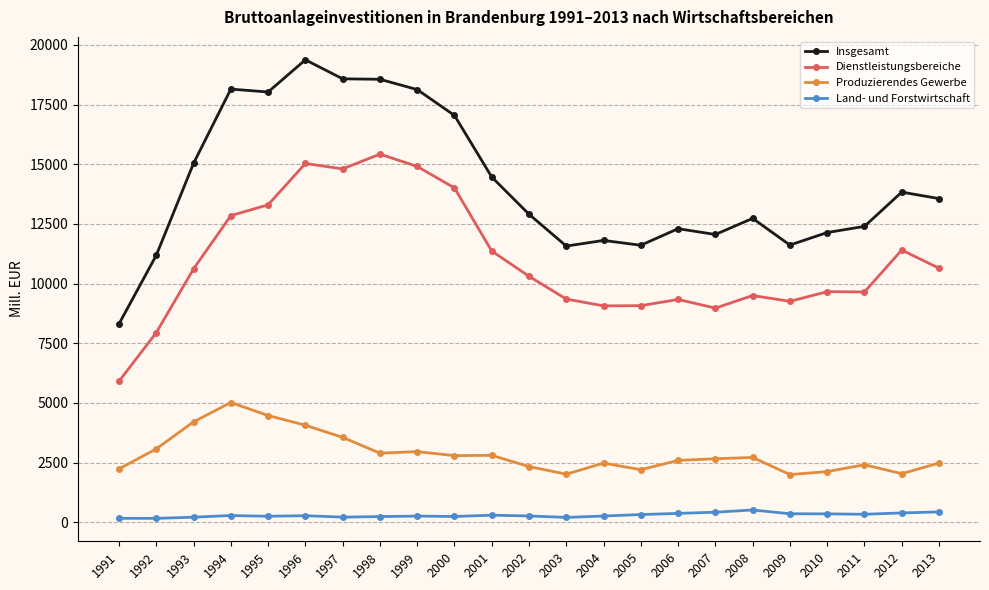

What is the value of the Land- und Forstwirtschaft point at the 14th from the left?

262.4